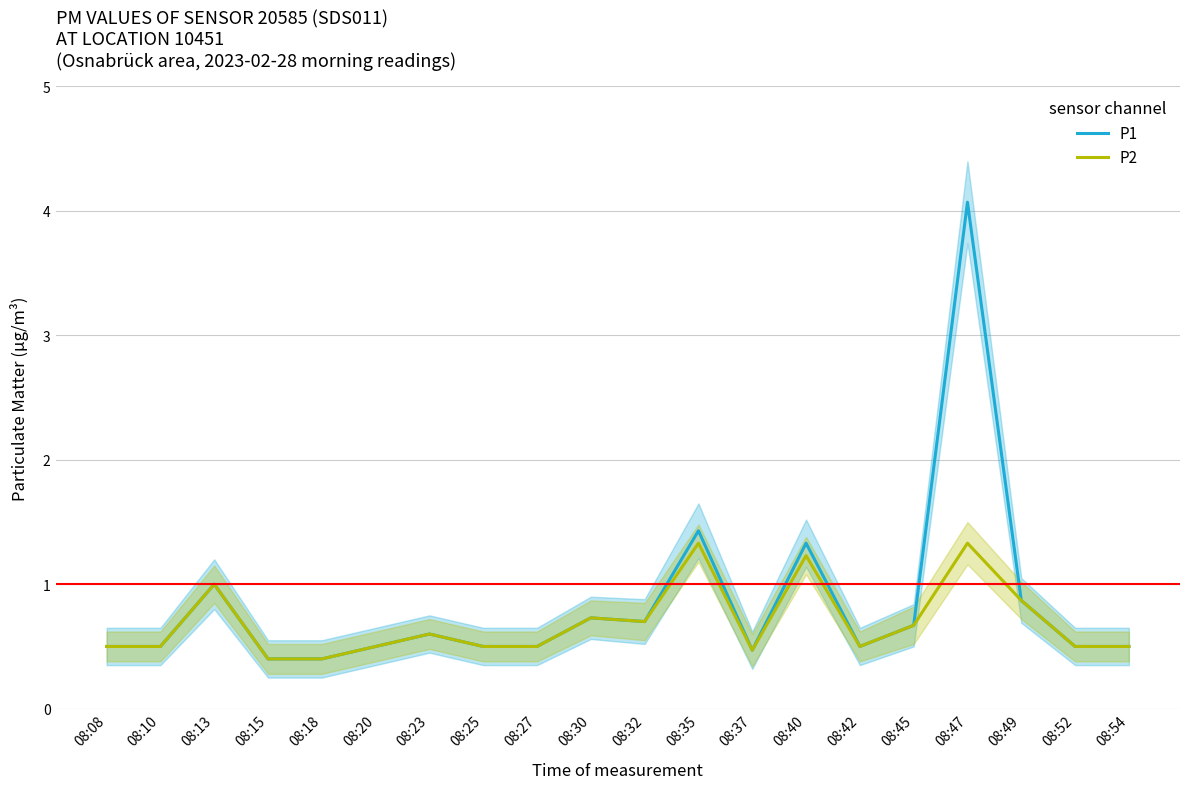

How many distinct data groups are displayed?

2